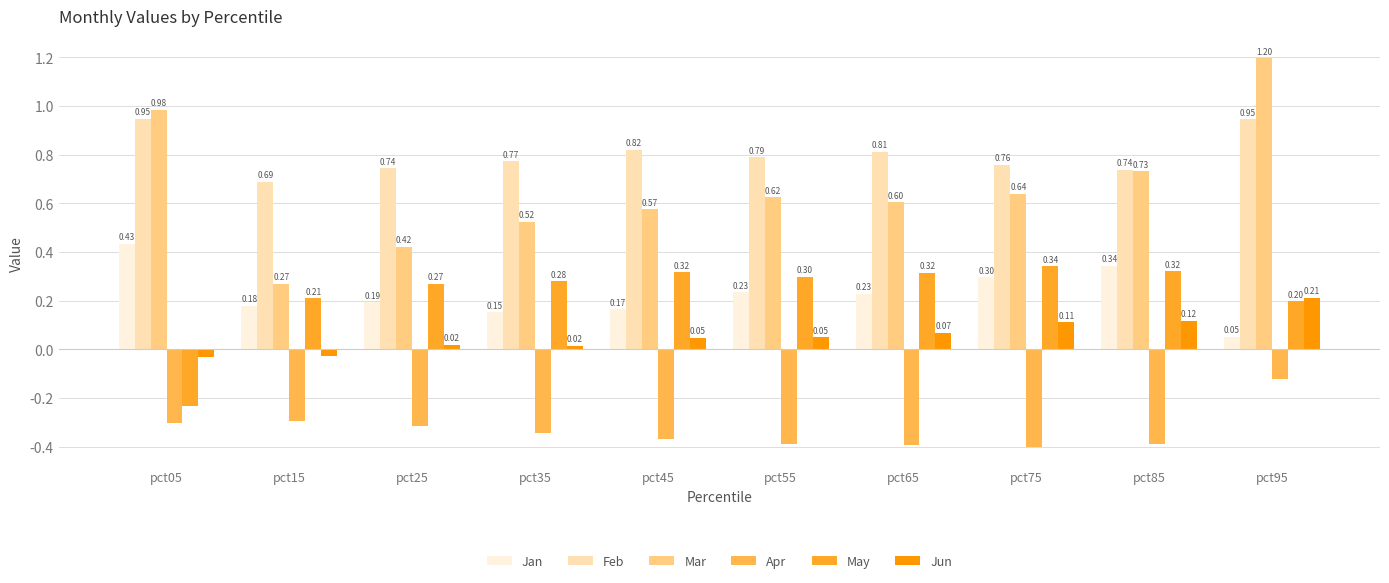

Which series has the largest total across all categories?

Feb